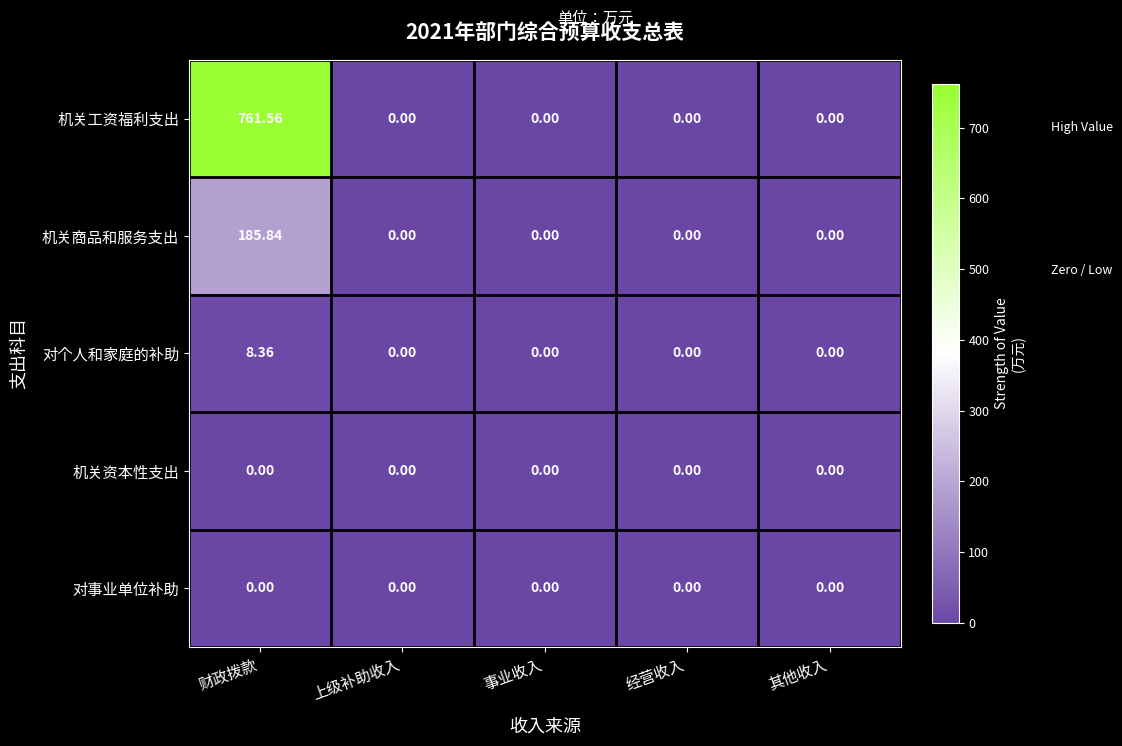

At which category does the chart reach its peak across all series?

财政拨款